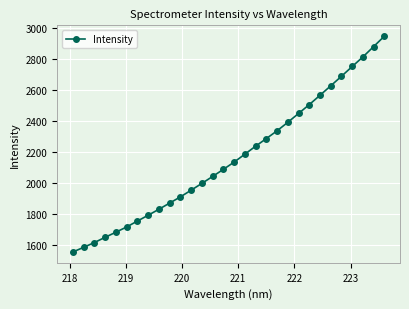

Reading right to left, extract all data points from this chart.

2945.7	2878.8	2812.4	2750.5	2687.8	2626.4	2565.5	2505.4	2448.4	2391.6	2337.1	2287.0	2238.0	2186.6	2135.6	2089.2	2043.5	1998.9	1955.1	1912.1	1872.2	1832.5	1794.0	1756.7	1718.7	1684.9	1652.3	1618.4	1587.8	1557.7